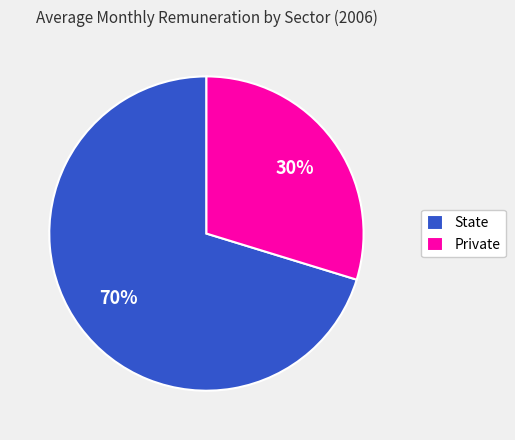

What is the smallest slice in the pie chart?

Private